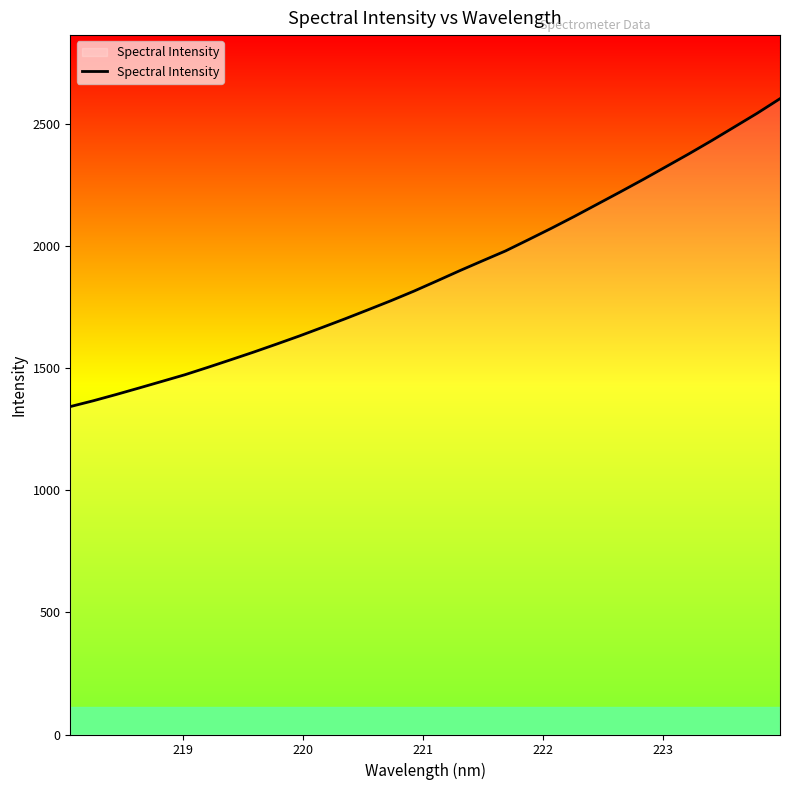

What is the greatest value displayed?

2604.8